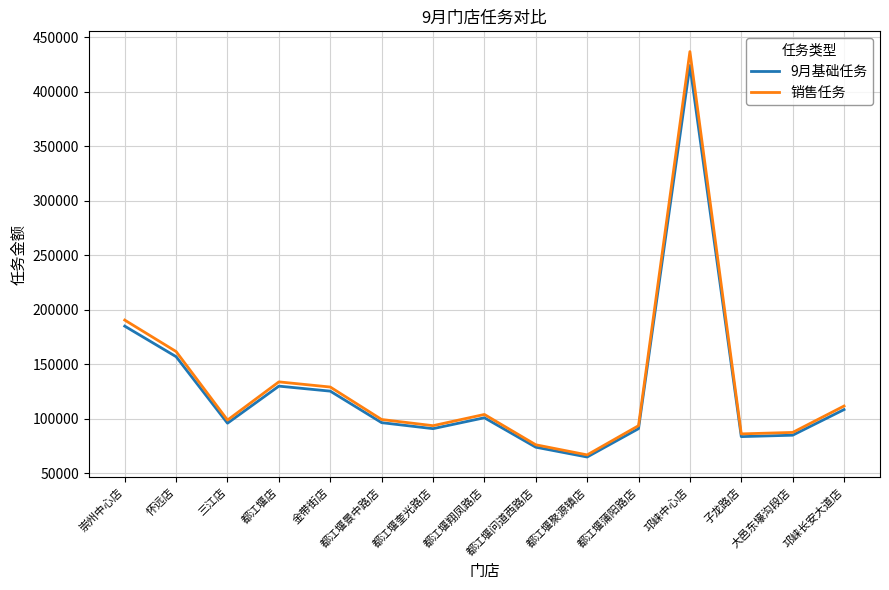

The value of 9月基础任务 at 都江堰聚源镇店 is 115091. True or false?

False